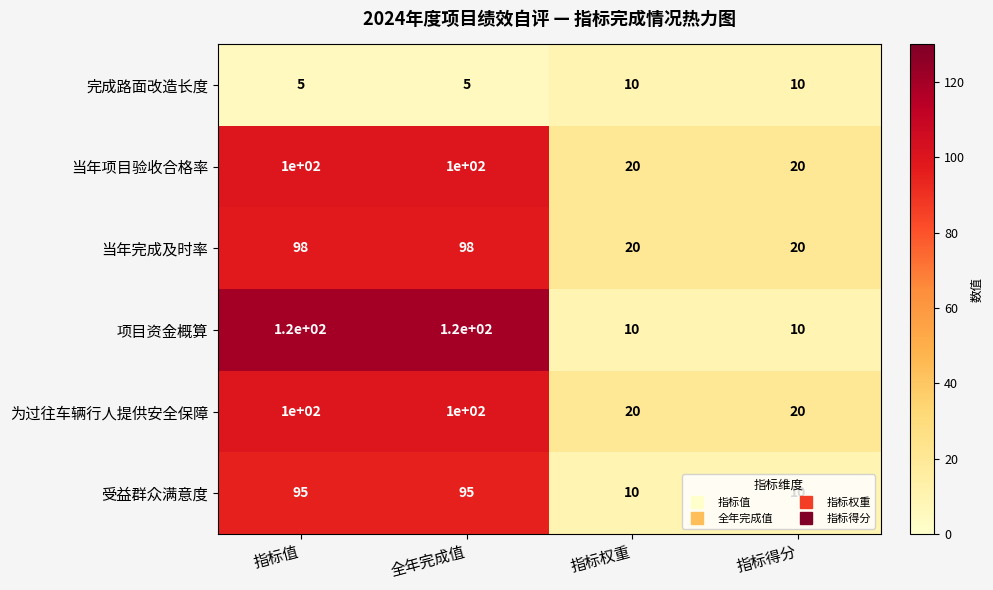

How many 完成路面改造长度 values are between 5 and 10?

4